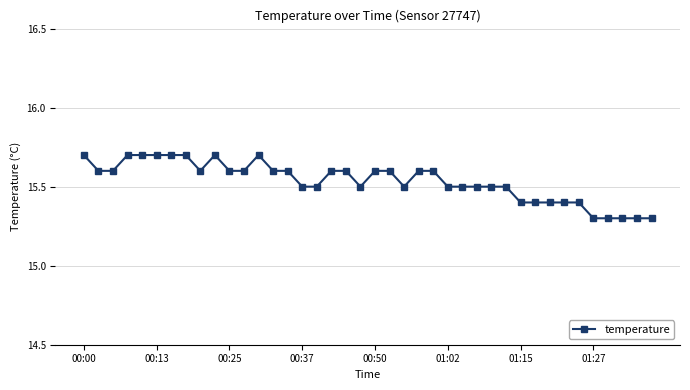

What is the smallest value displayed?

15.3